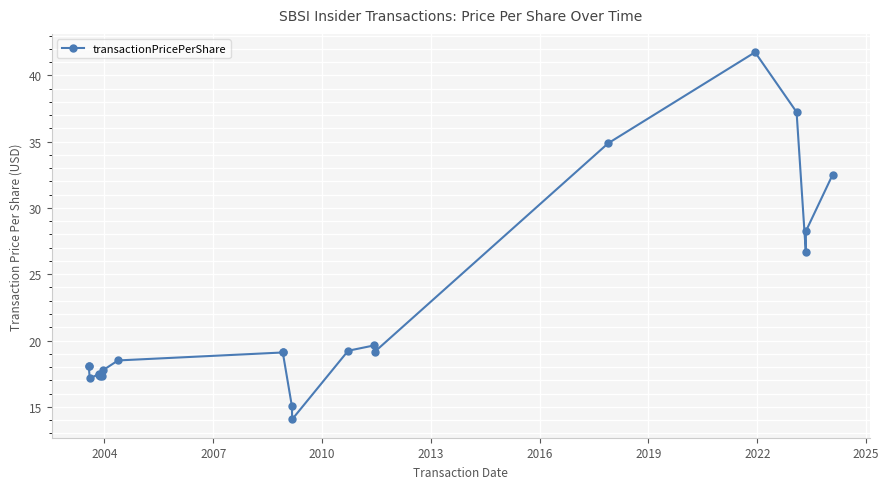

How many lines are shown in the chart?

1